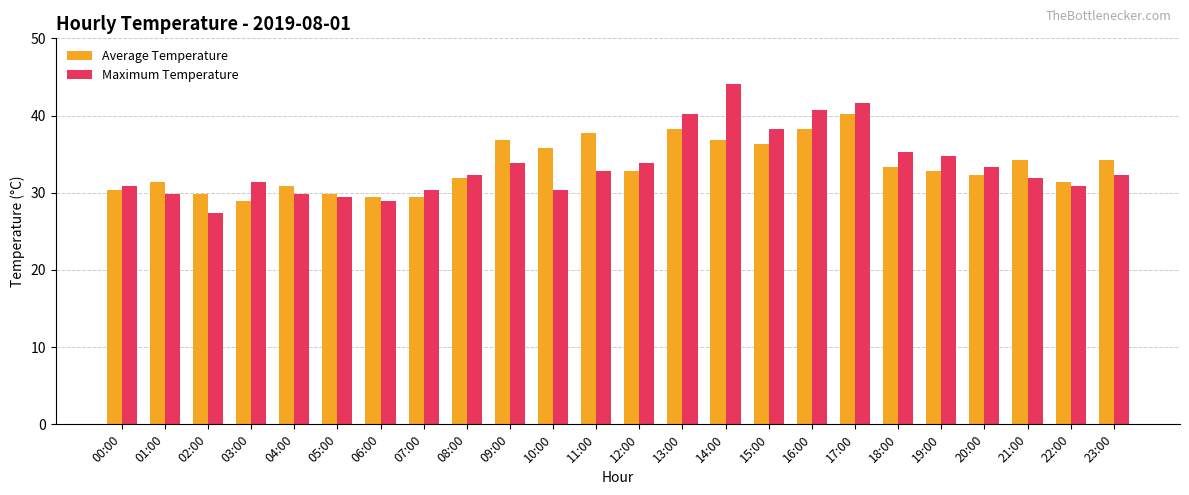

What is the sum of all Average Temperature values?

803.3